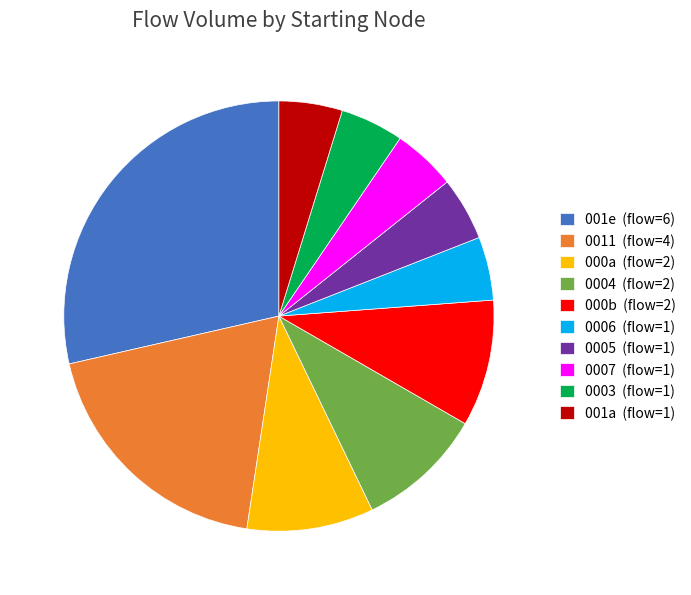

Which category has the biggest portion of the pie?

001e (flow=6)